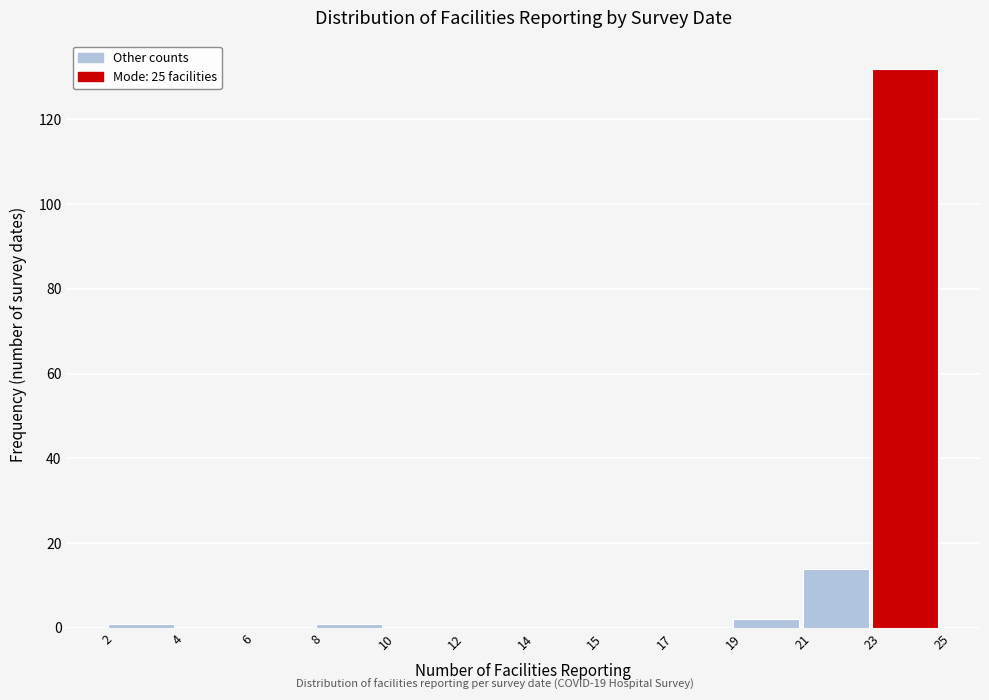

Reading right to left, transcribe all the data shown in this chart.

23=132	21=14	19=2	17=0	15=0	14=0	12=0	10=0	8=1	6=0	4=0	2=1